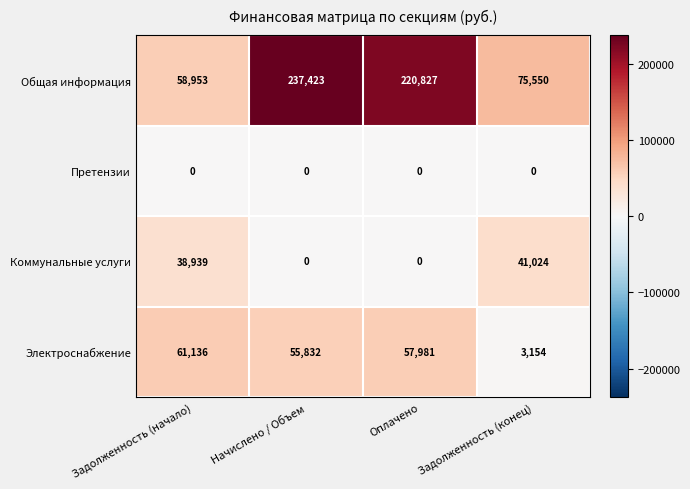

Rank the series at Задолженность (начало) from lowest to highest value.

Претензии, Коммунальные услуги, Общая информация, Электроснабжение